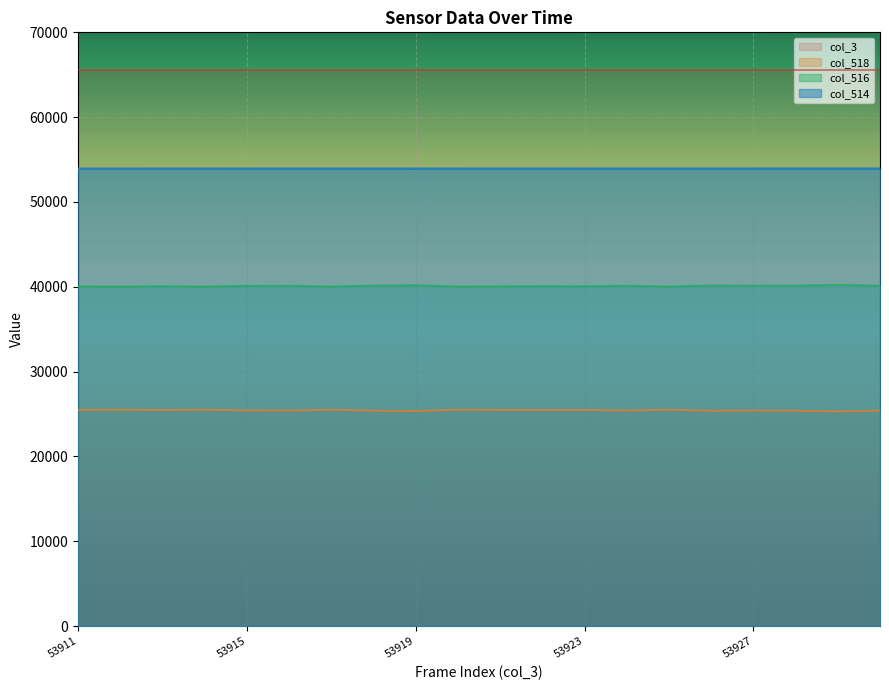

Which category has the highest value in the col_518 series?

53912